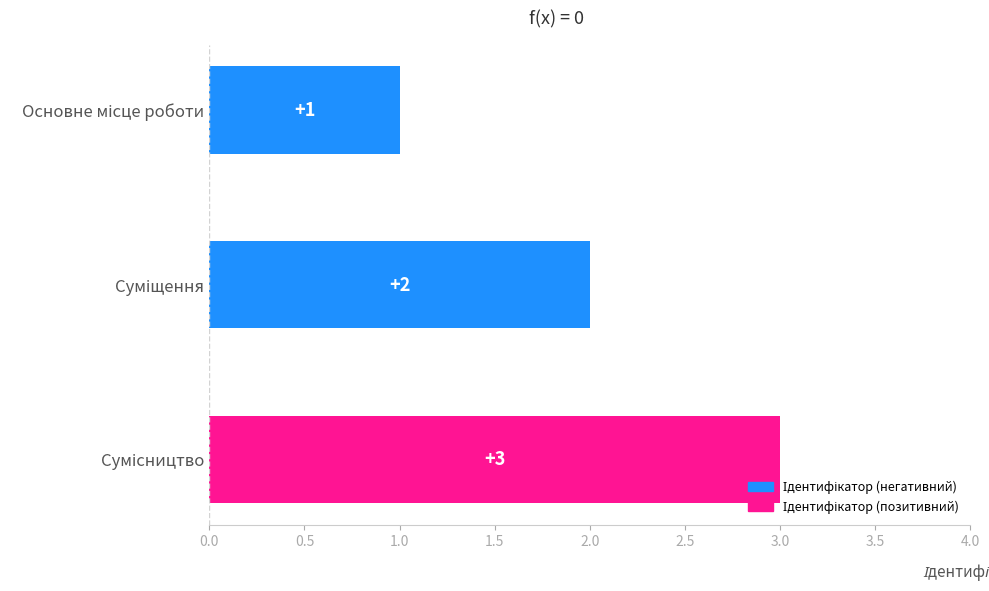

What is the maximum value shown in the chart?

3